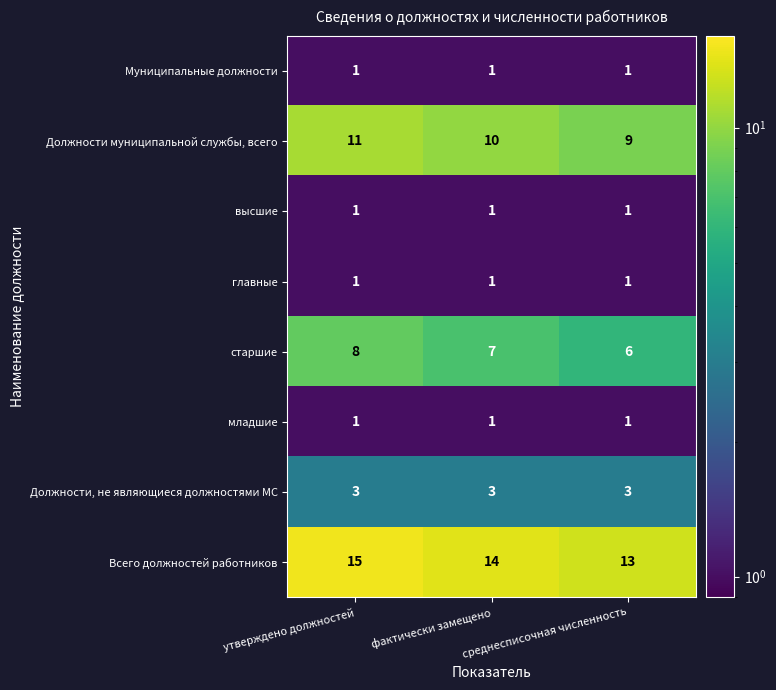

Count the Всего должностей работников values in the range 13 to 15.

3